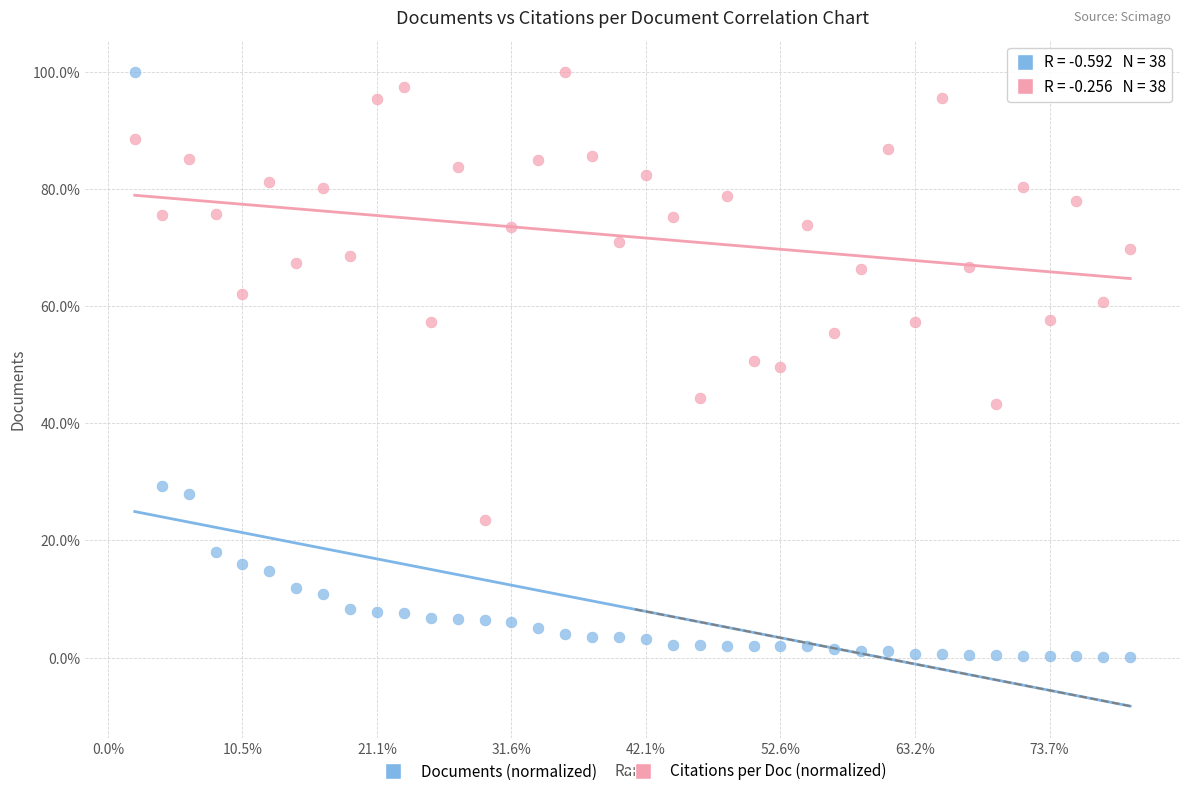

Which series has the widest spread of Y values?

Documents (normalized)